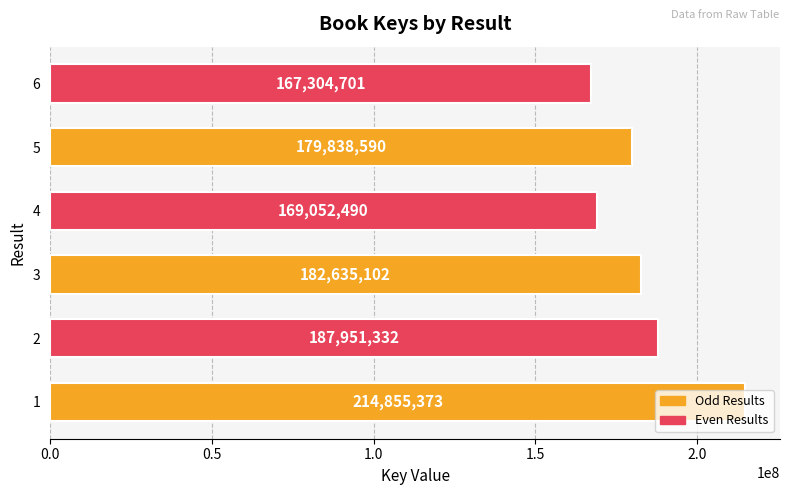

Which has a higher value, 5 or 6?

5